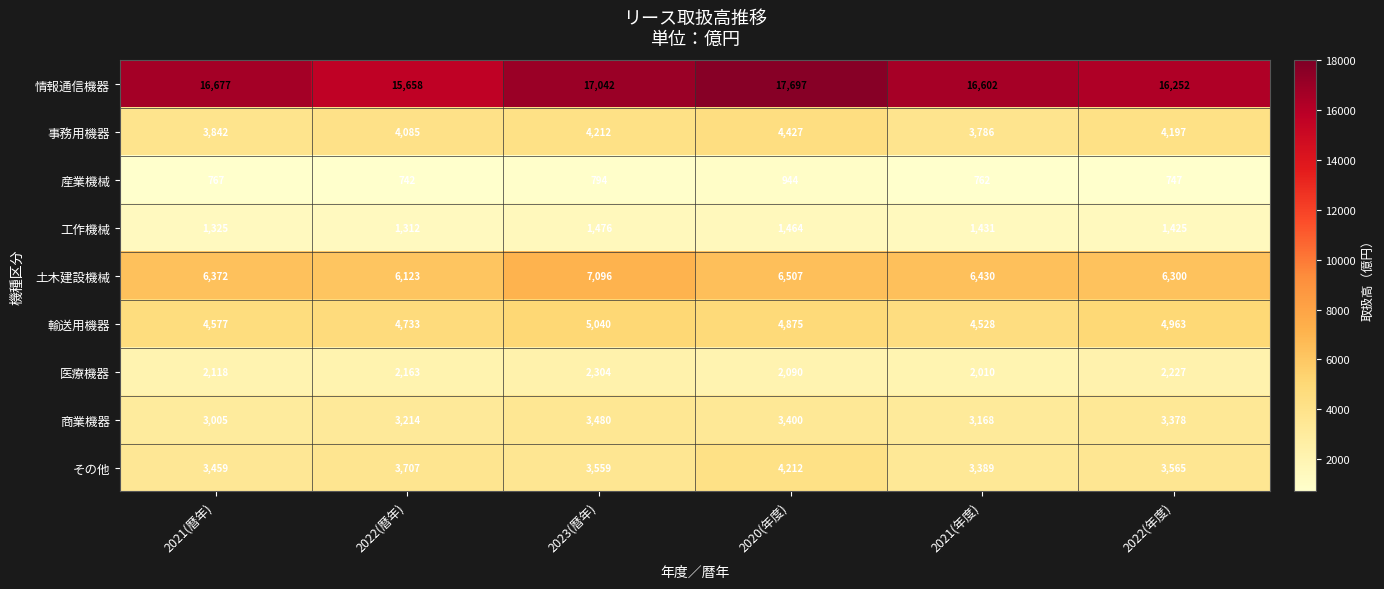

Which series has the largest range (max minus min)?

情報通信機器